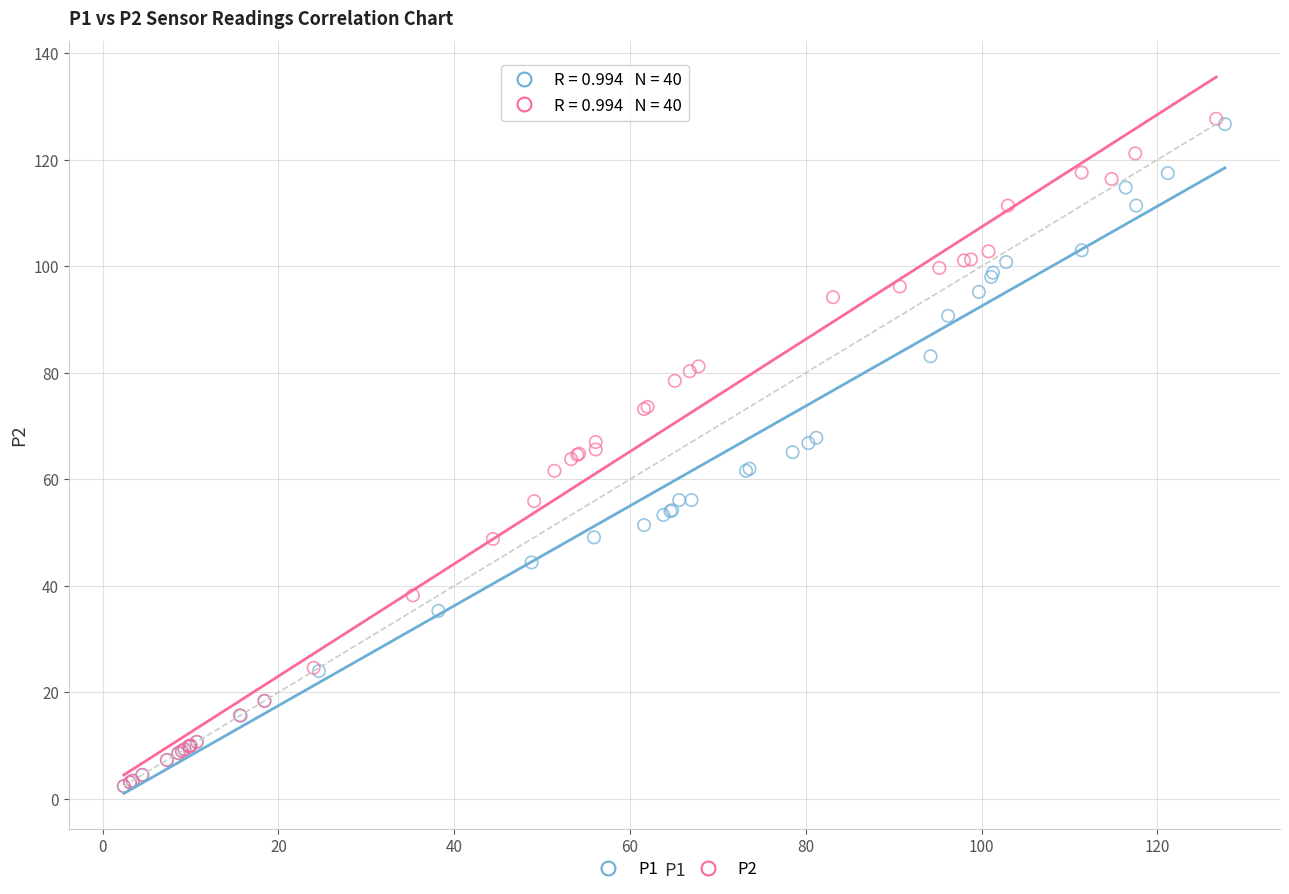

Which series has the largest Y range (max minus min)?

P2